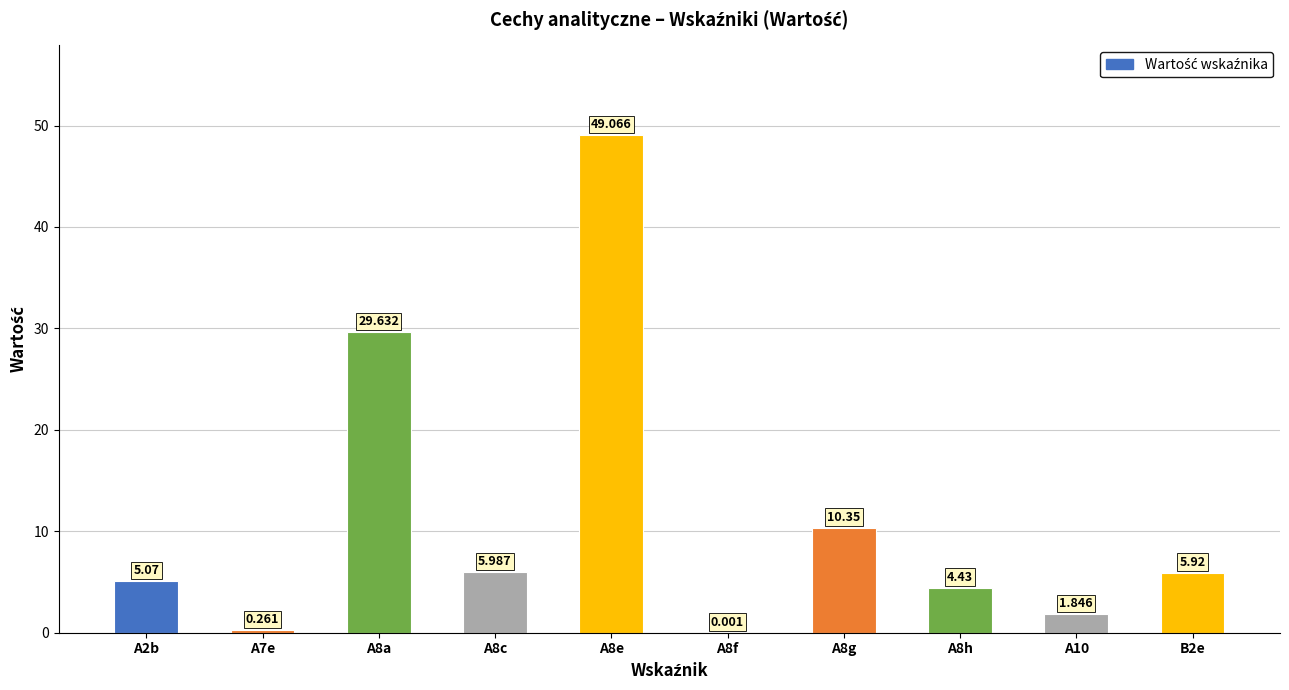

How many data points are above 5?

6